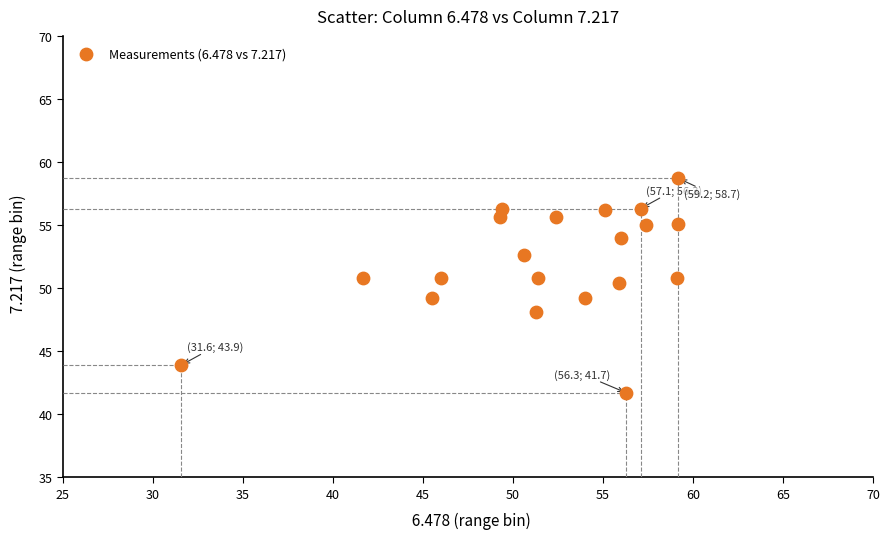

What is the range of X values (max minus min)?

27.6